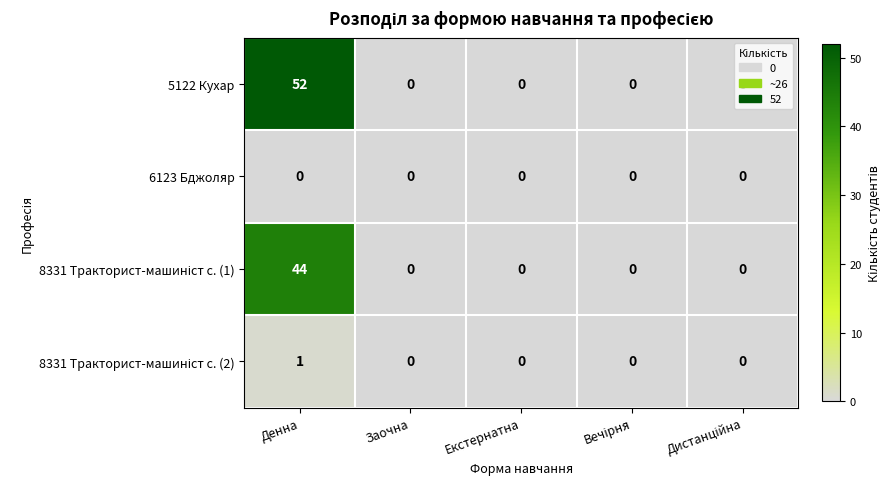

Which category has the highest value across all series?

Денна